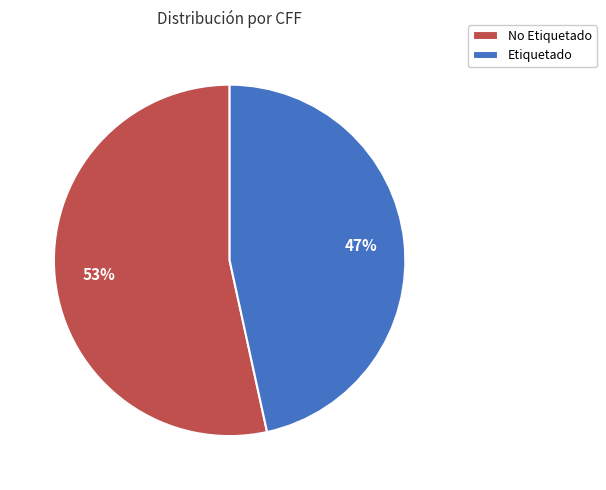

To the nearest percent, what portion does No Etiquetado represent?

53%